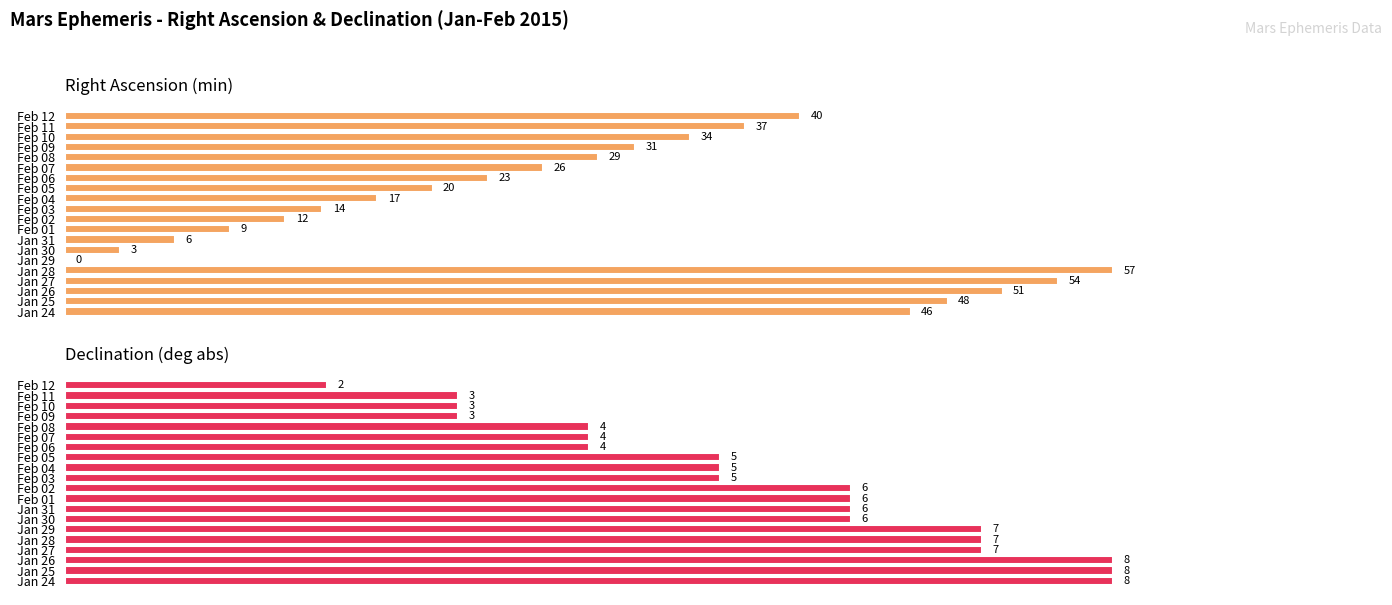

What is the approximate value of Right Ascension (min) at Feb 11, to the nearest 5?

35